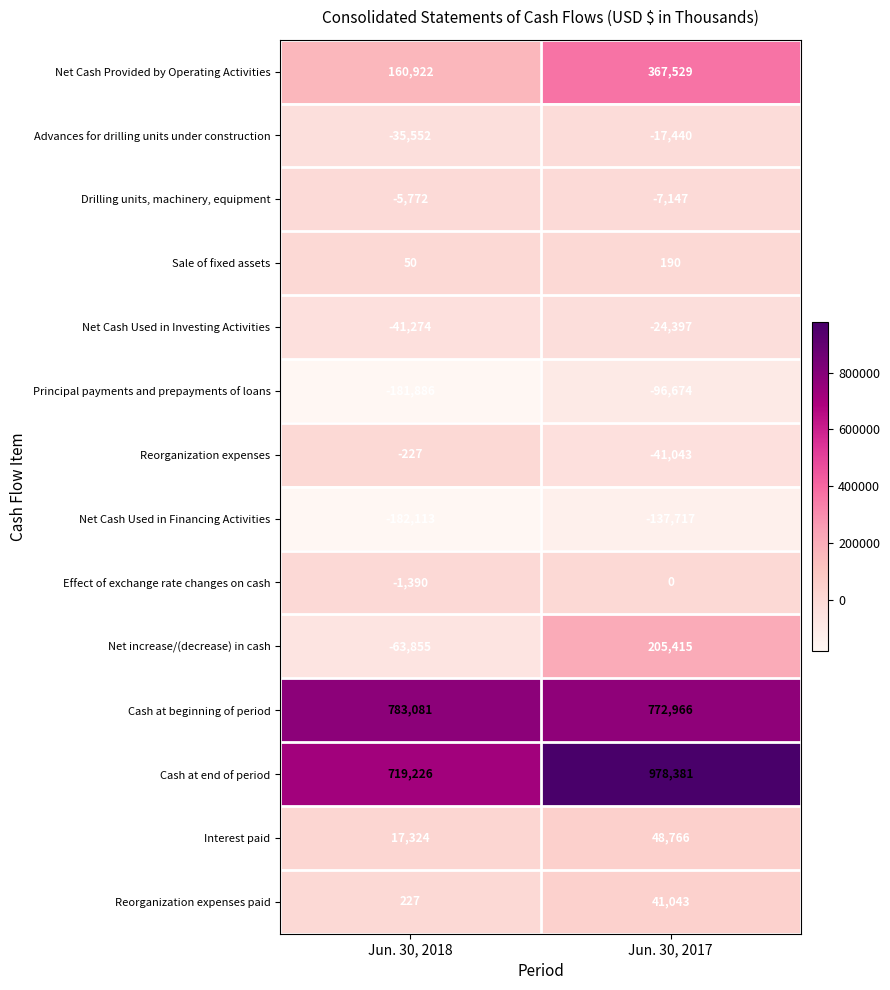

What is the sum of all Interest paid values?

66090